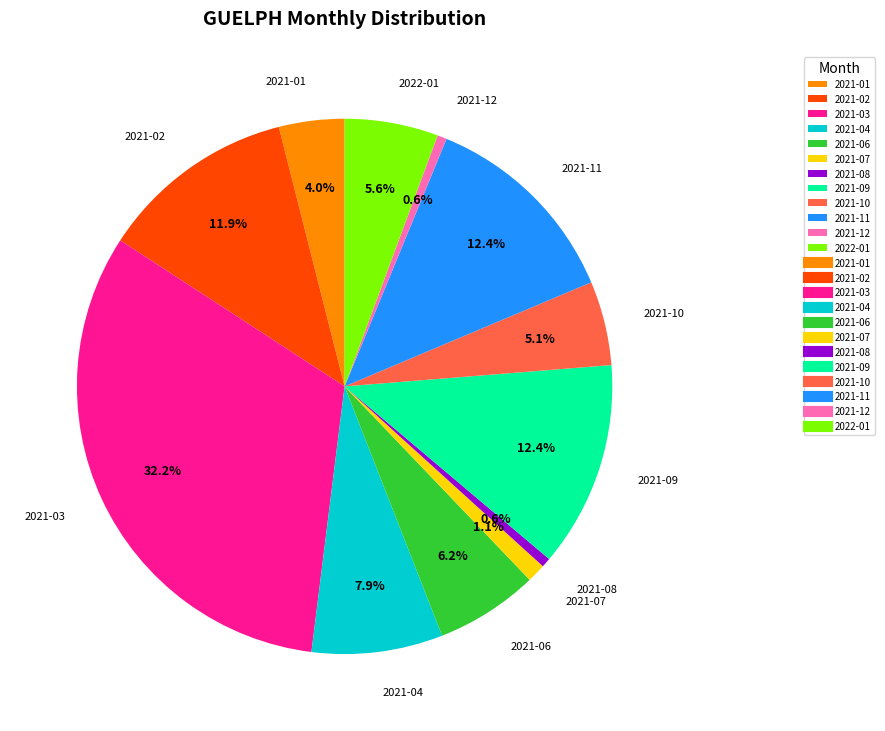

To the nearest percent, what is the combined percentage of 2021-09 and 2021-04?

20%